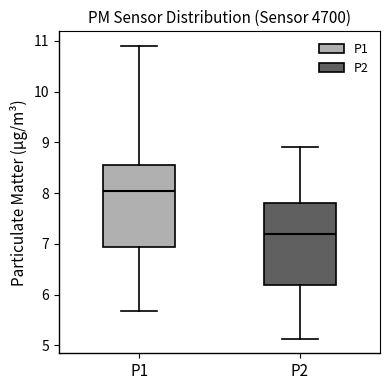

Where does the upper whisker of the box for P1 end on the y-axis? The values are not printed on the chart, so give them approximately, as read against the axis.

10.9